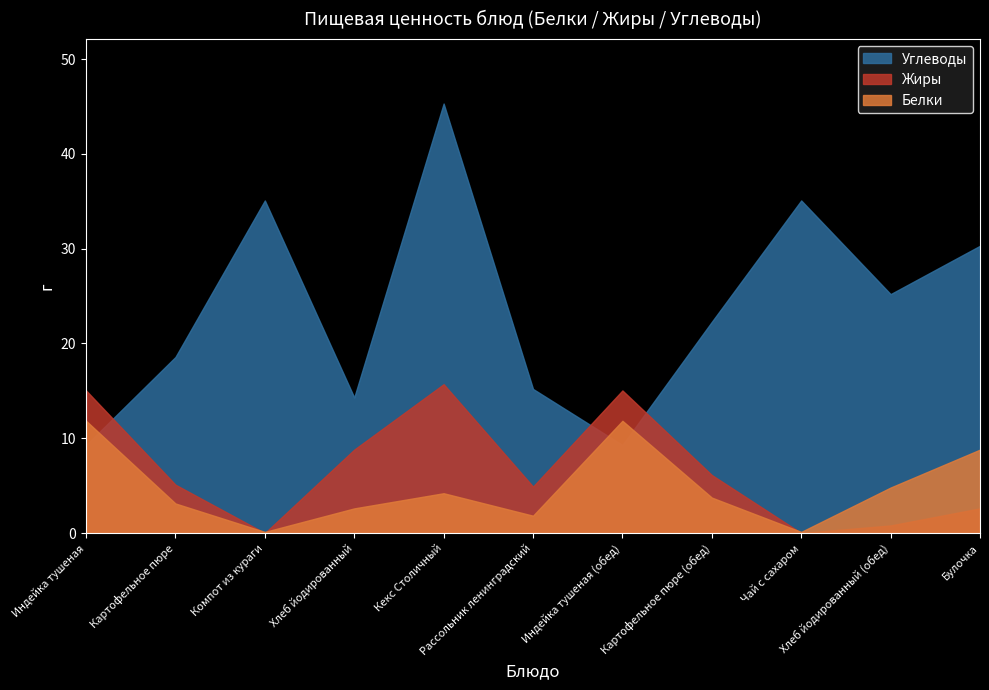

The Углеводы series shows 14.3 at Хлеб йодированный. True or false?

True